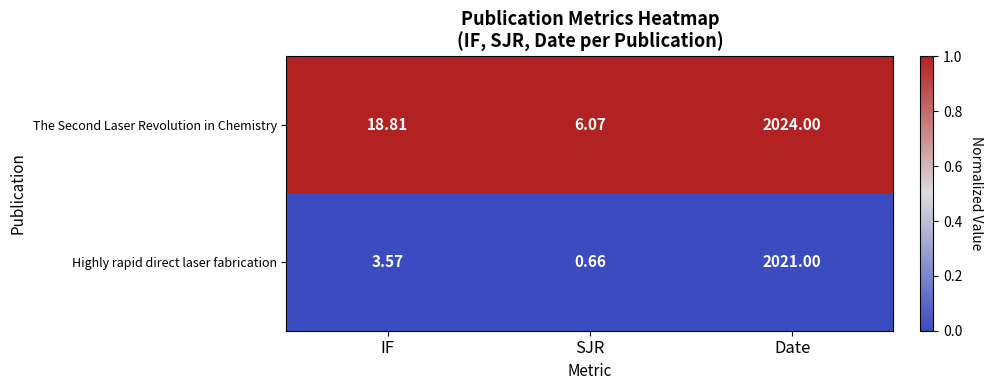

What is the total value across all series at IF?

22.4